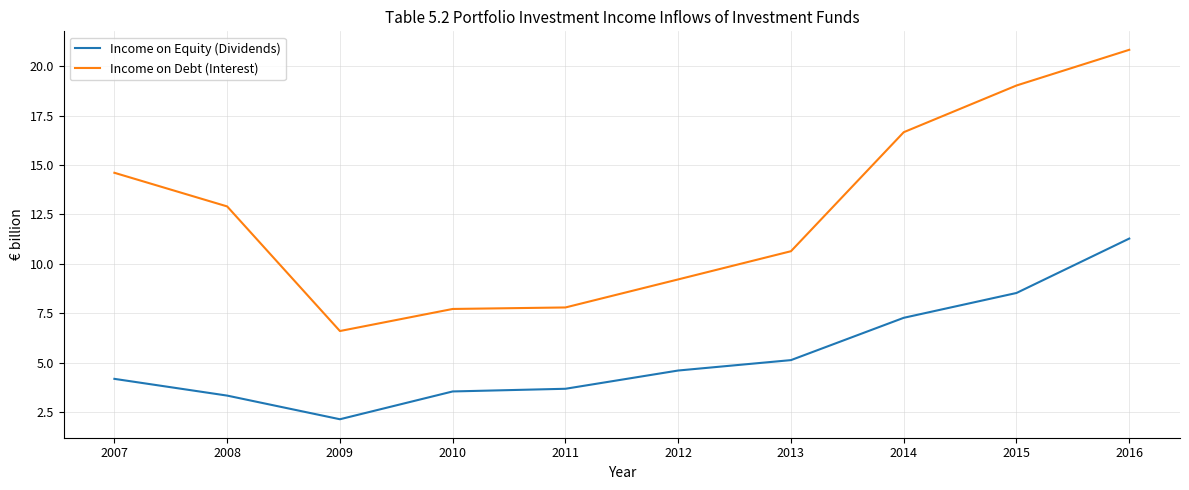

The value of Income on Debt (Interest) at 2013 is 10.6. True or false?

True